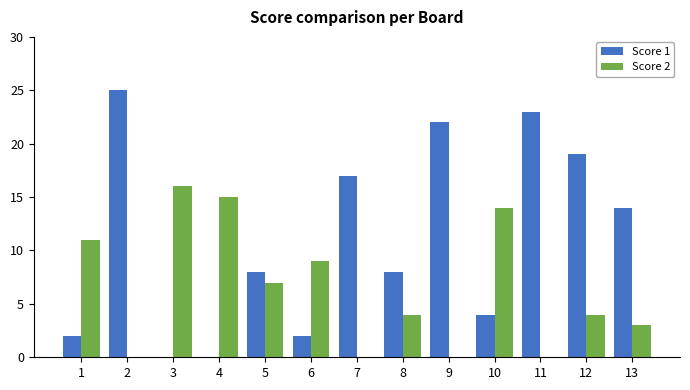

What is the greatest value displayed?

25